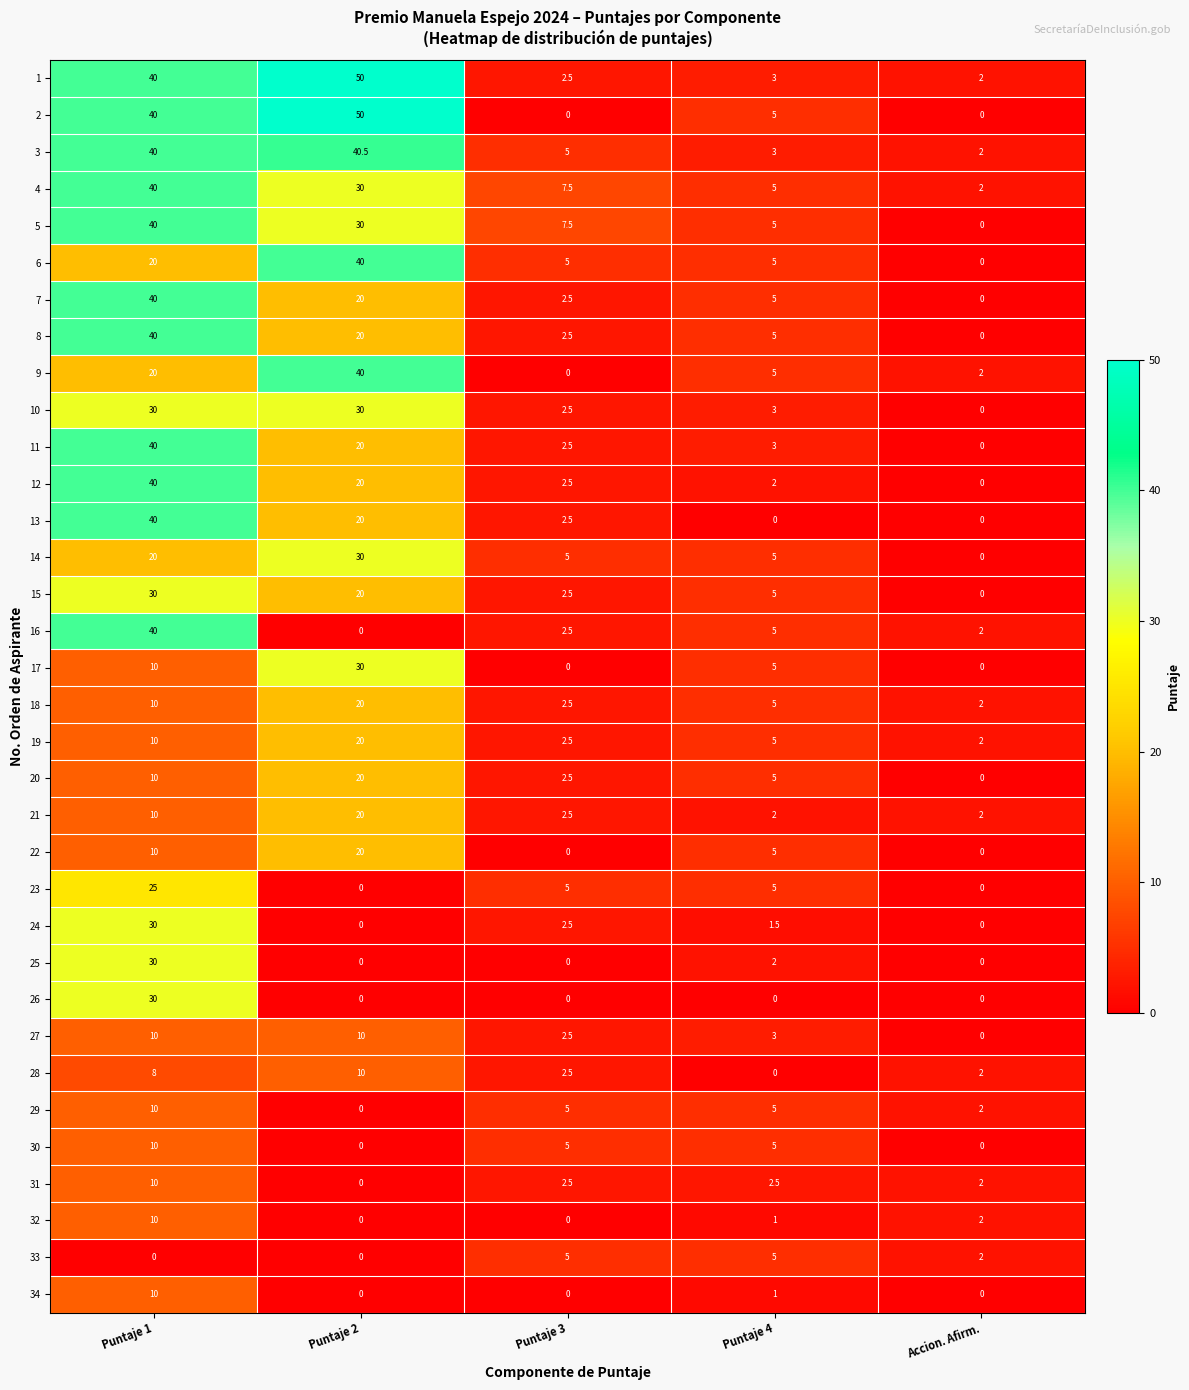

What is the difference between the second highest and second lowest values in the 1 series?

37.5